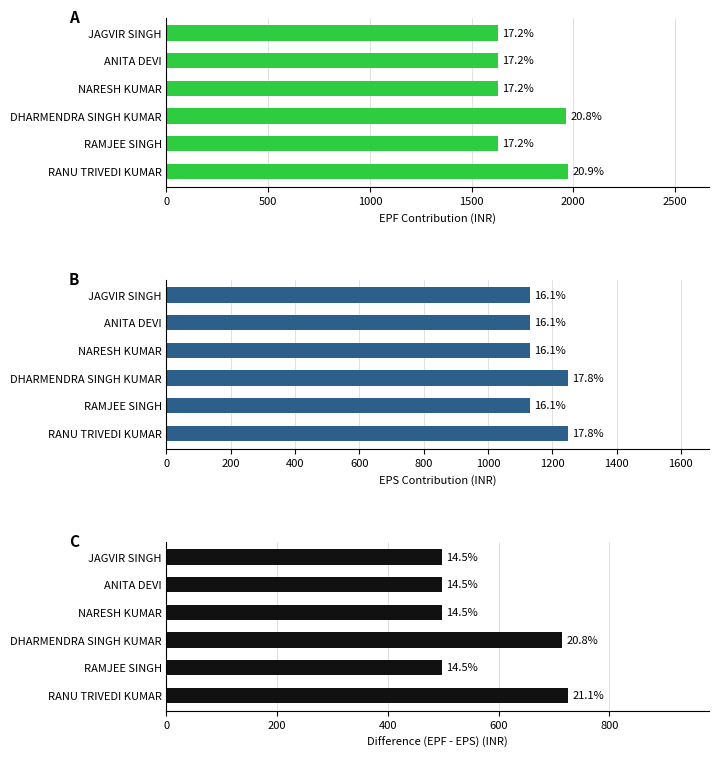

Reading left to right, extract all data points from this chart.

A: 1976	1630	1965	1630	1630	1630
B: 1250	1132	1250	1132	1132	1132
C: 726	498	715	498	498	498